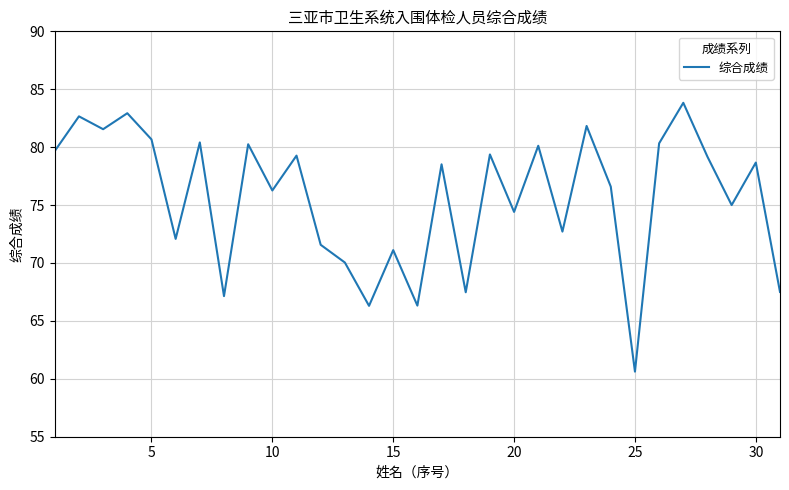

What is the smallest value displayed?

60.6